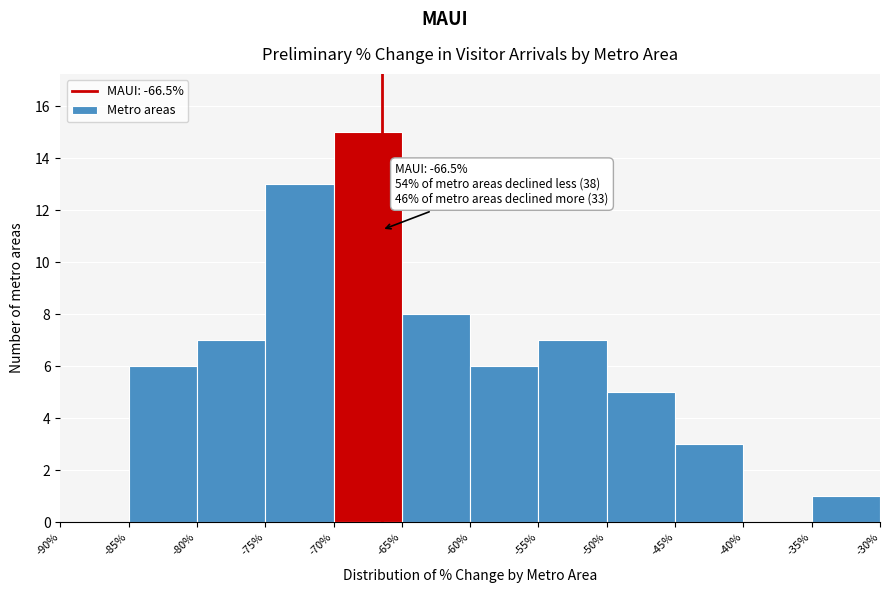

Which range on the x-axis has the tallest bar?

-70% to -65%